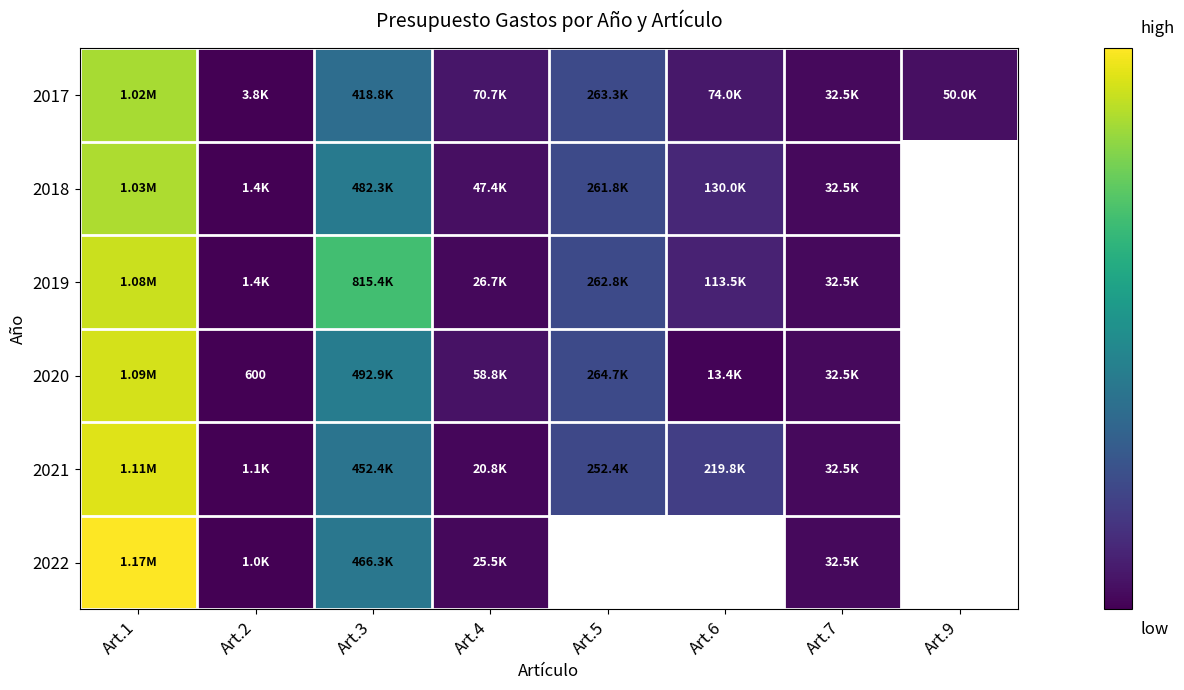

At which category does the chart reach its peak across all series?

Art.1